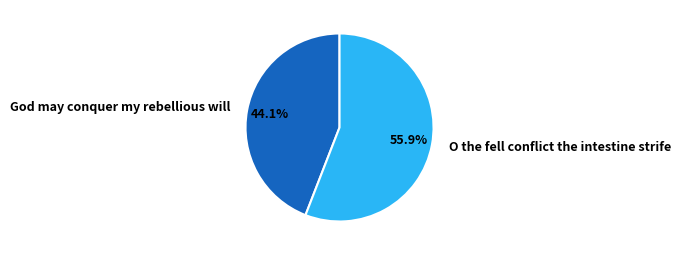

To the nearest percent, what is the difference between the O the fell conflict the intestine strife and God may conquer my rebellious will slice percentages?

12%